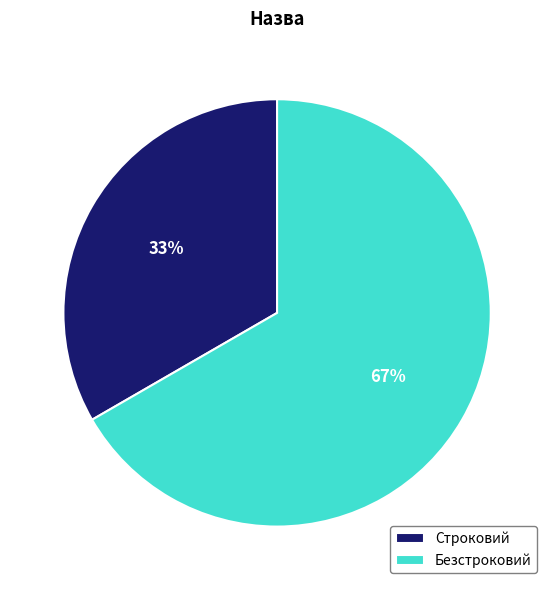

True or false: Безстроковий accounts for 67% of the total.

True